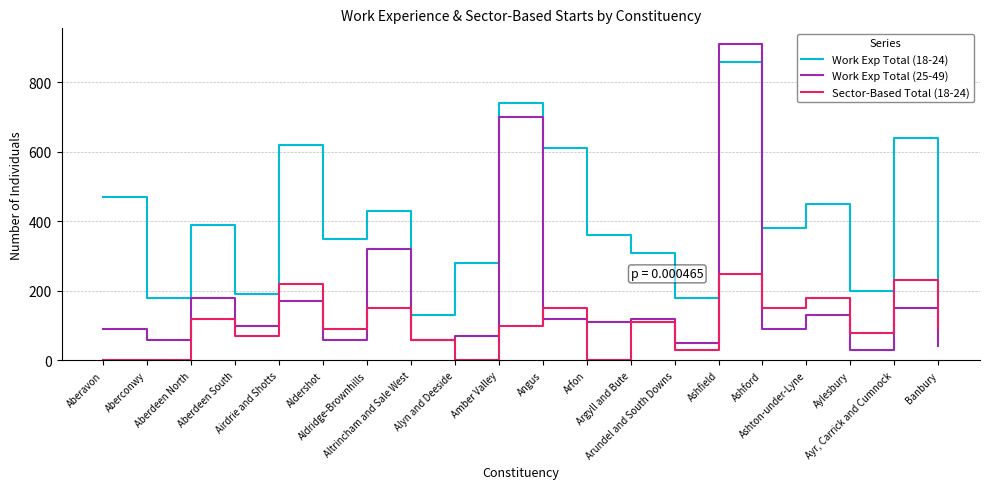

What is the average value of the Sector-Based Total (18-24) series?

104